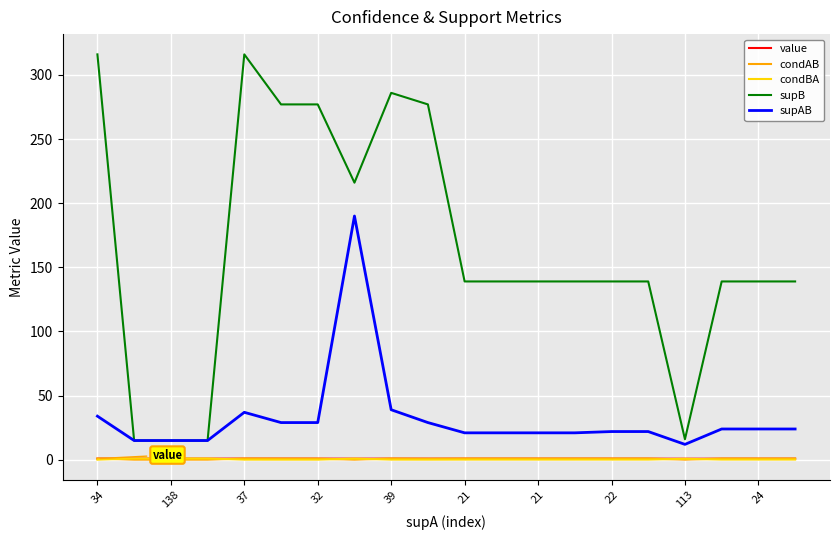

What is the smallest value displayed?

0.1